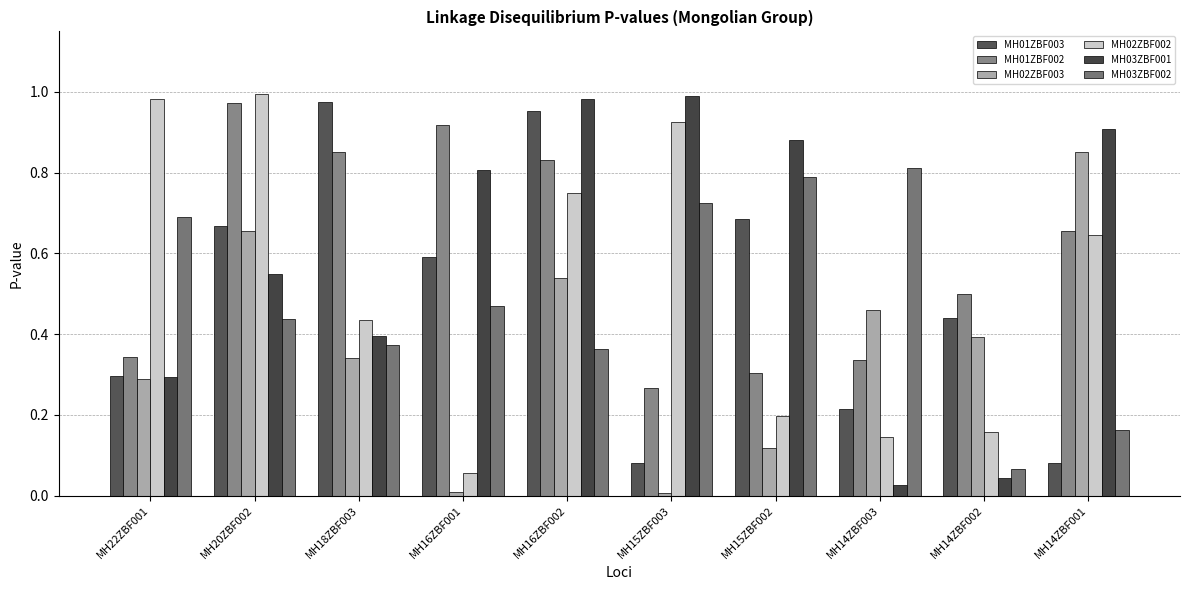

How many bars are there in each group?

6